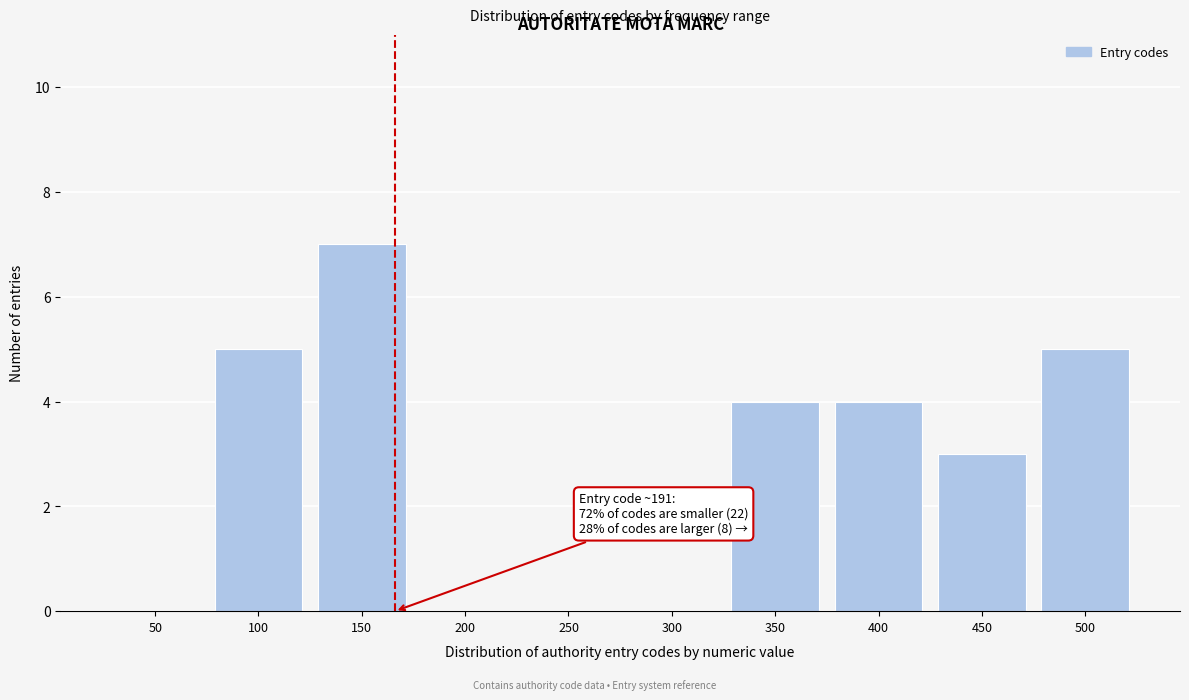

Reading right to left, transcribe all the data shown in this chart.

500=5	450=3	400=4	350=4	300=0	250=0	200=0	150=7	100=5	50=0